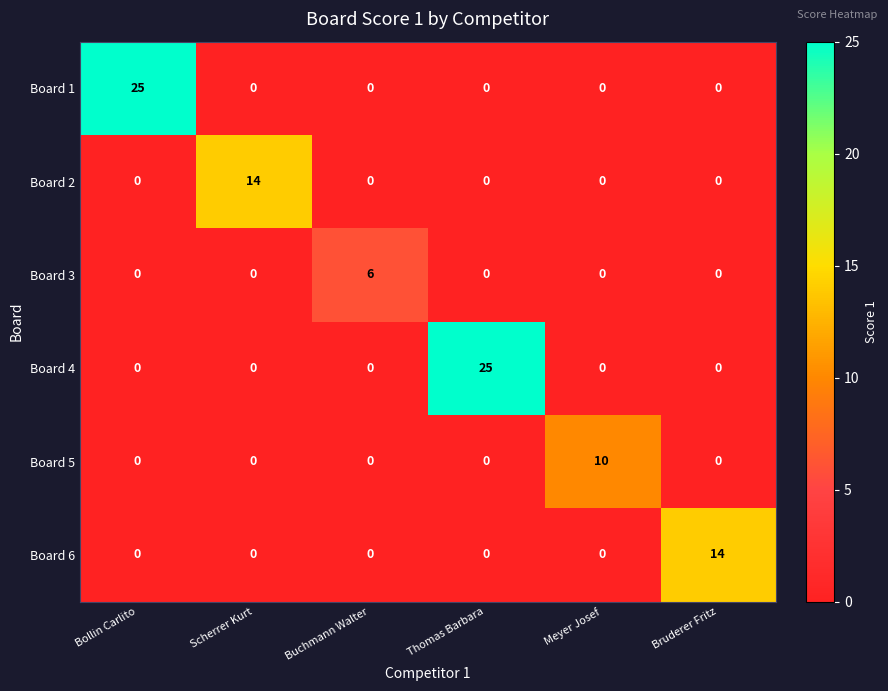

True or false: Board 6 has a value of 0 at Thomas Barbara.

True